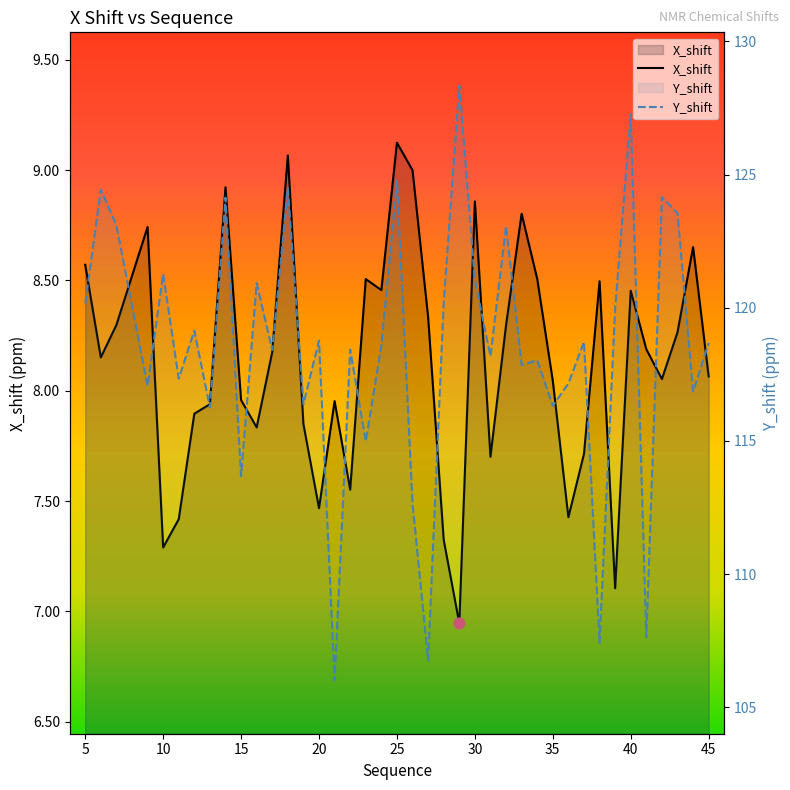

What is the total value across all series at 25?

133.9